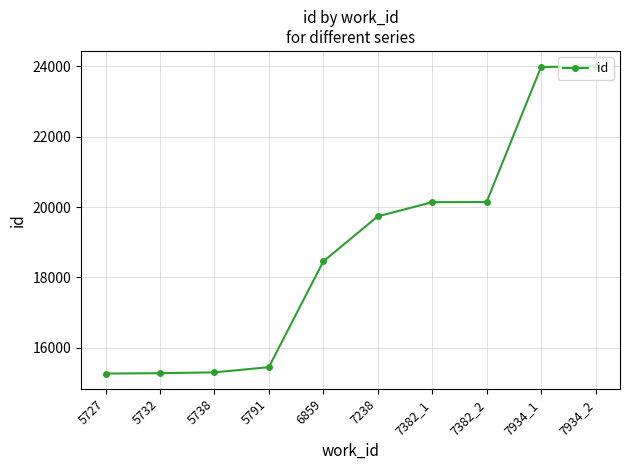

Which has a higher value, 7382_1 or 5791?

7382_1